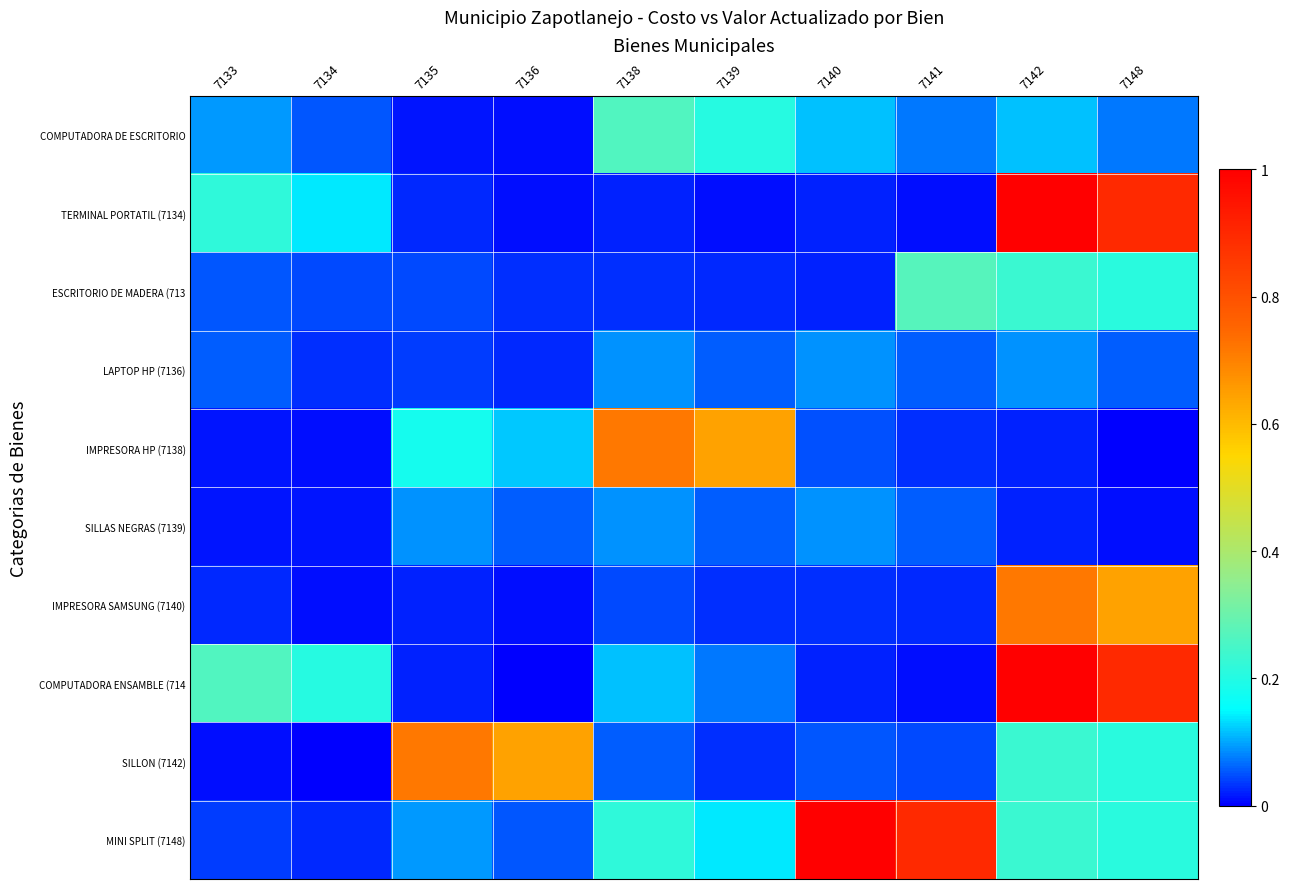

At which category is the sum across all series the highest?

7142